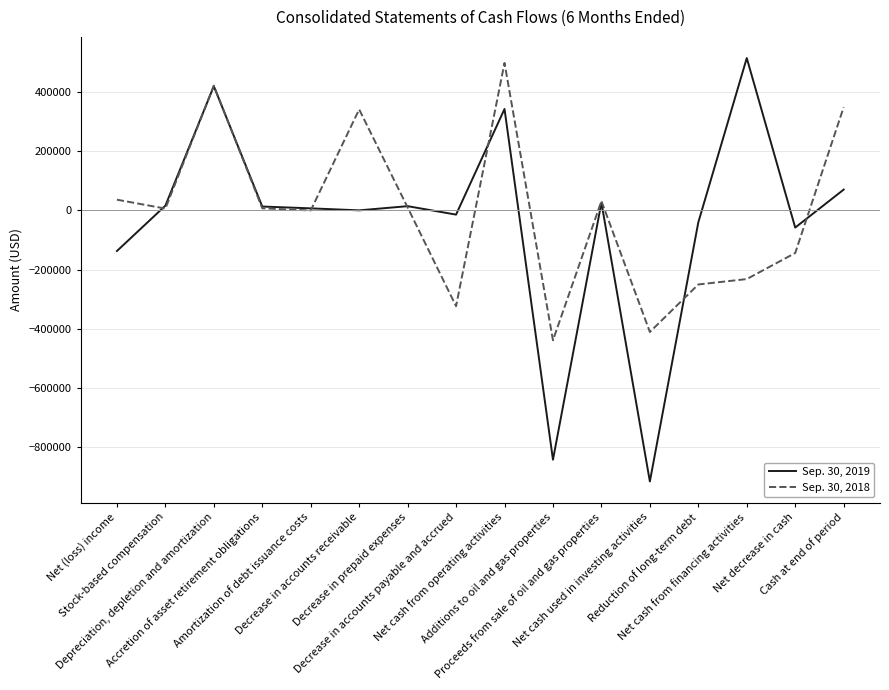

What is the smallest value displayed?

-915691